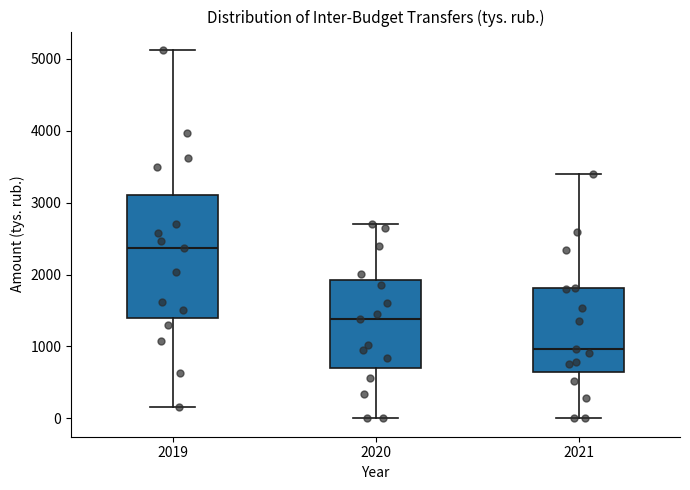

Comparing the boxes themselves (not the whiskers), which one is the tallest?

2019